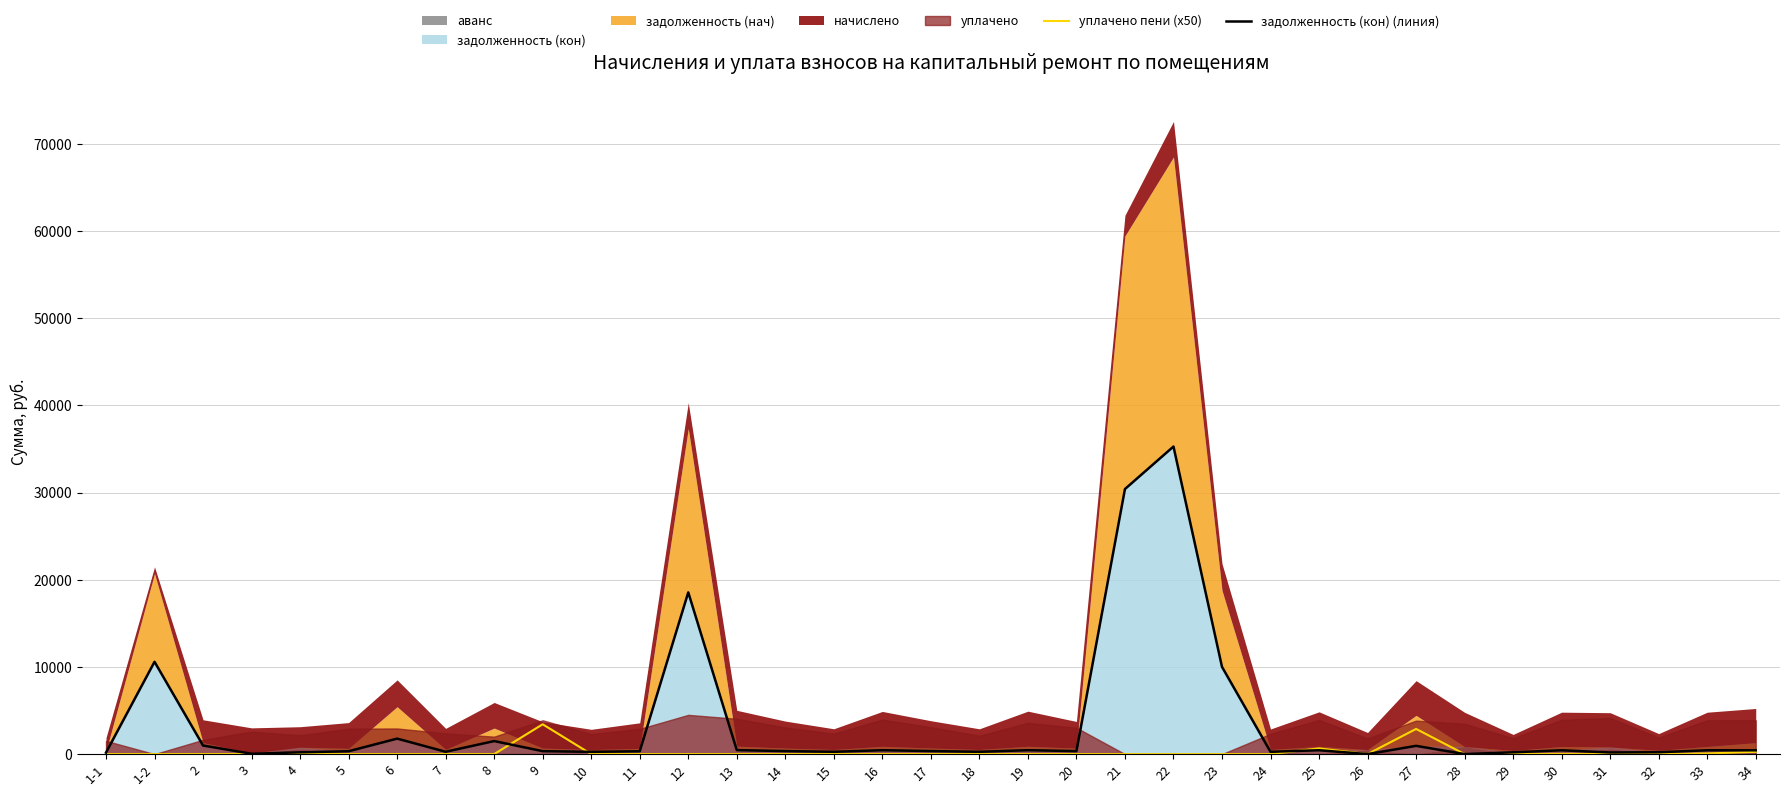

Reading right to left, what are all the values shown in this chart?

уплачено пени (x50): 263.0	68.0	0.0	0.0	17.5	0.0	0.0	2886.0	0.0	647.5	0.0	0.0	0.0	0.0	0.0	0.0	0.0	0.0	0.0	0.0	0.0	0.0	0.0	3.0	0.0	3419.0	0.0	0.0	0.0	0.0	6.0	0.0	0.0	0.0	0.0
задолженность (кон) (линия): 436.1	436.8	213.7	187.2	437.1	205.1	0.0	945.5	0.0	442.5	261.7	10002.8	35282.0	30405.0	340.3	447.6	263.7	348.0	444.9	264.1	344.1	456.4	18551.6	326.2	258.2	336.3	1492.9	268.1	1774.9	328.5	202.2	36.6	983.6	10587.0	171.0